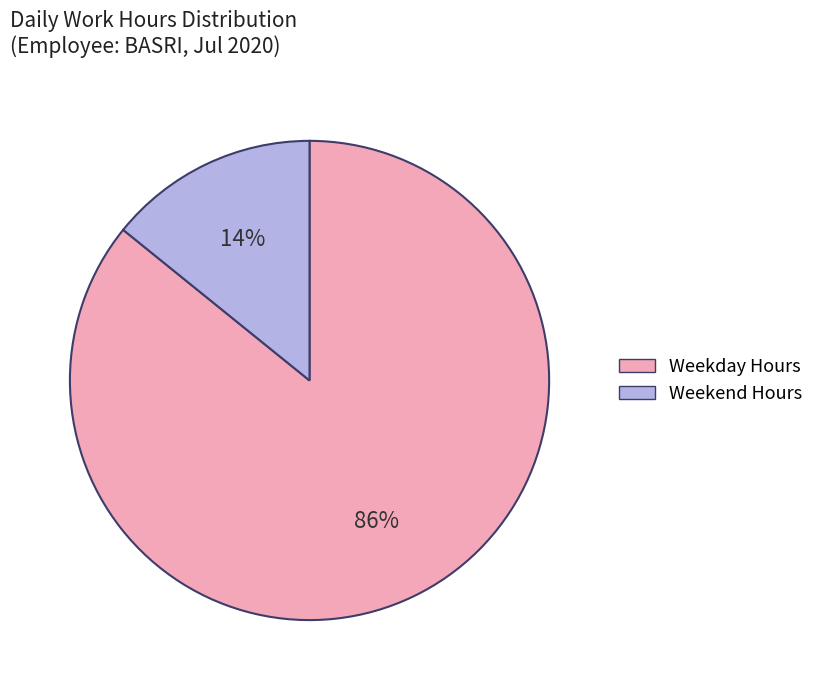

To the nearest percent, what is the difference between the largest and smallest slice percentages?

72%